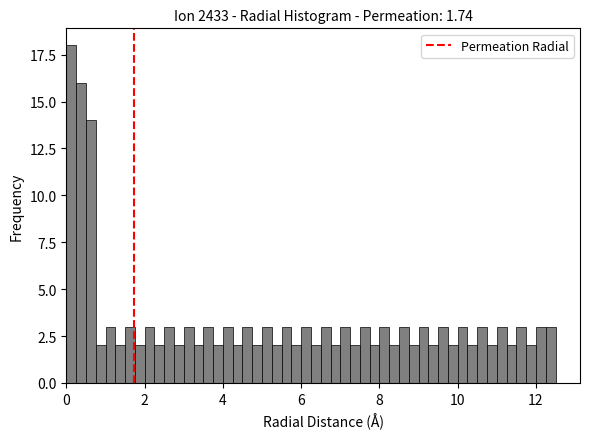

Read against the x-axis, roughly where is the centre of the tallest bar?

0.2